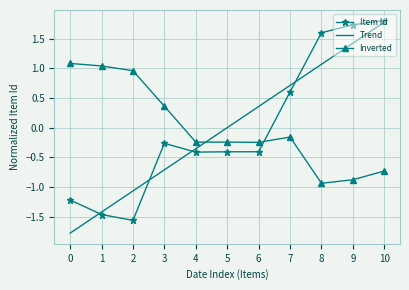

How many distinct data groups are displayed?

3